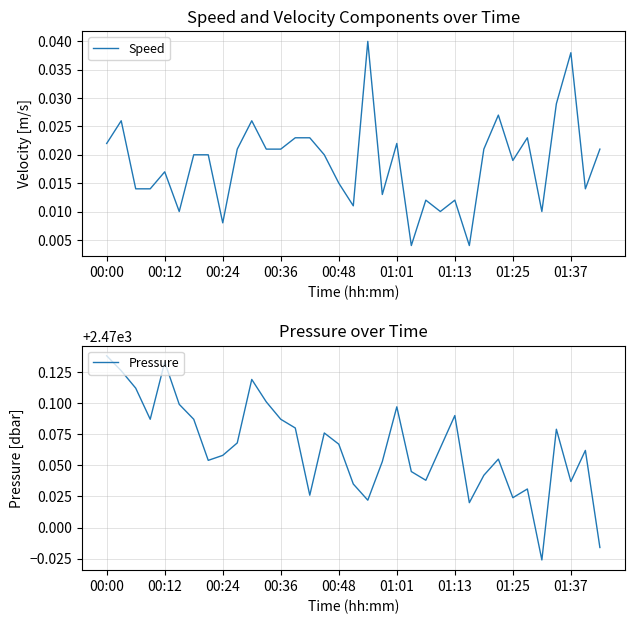

At how many categories does at least one series exceed 507?

35